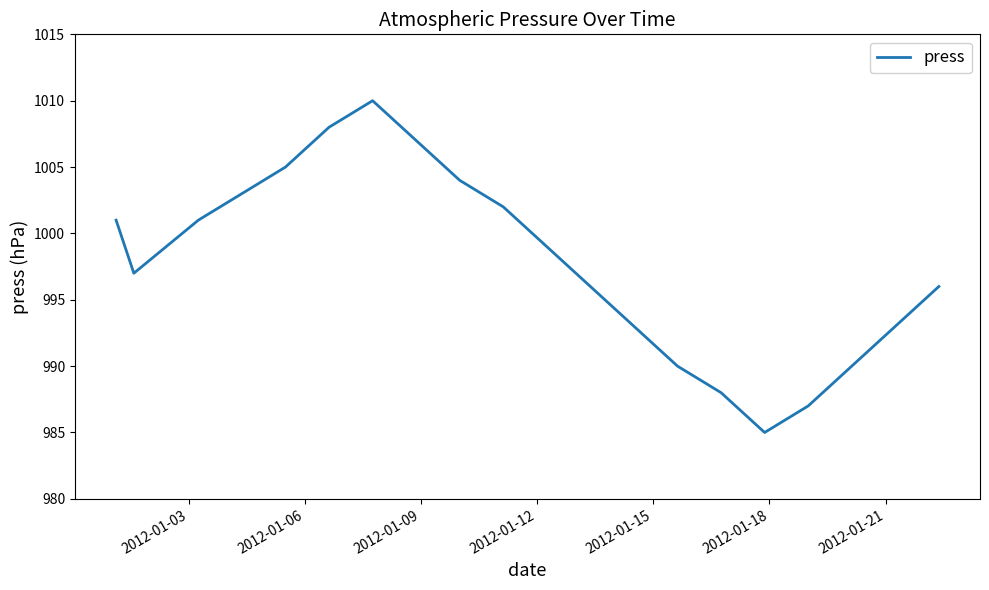

What is the minimum value shown in the chart?

985